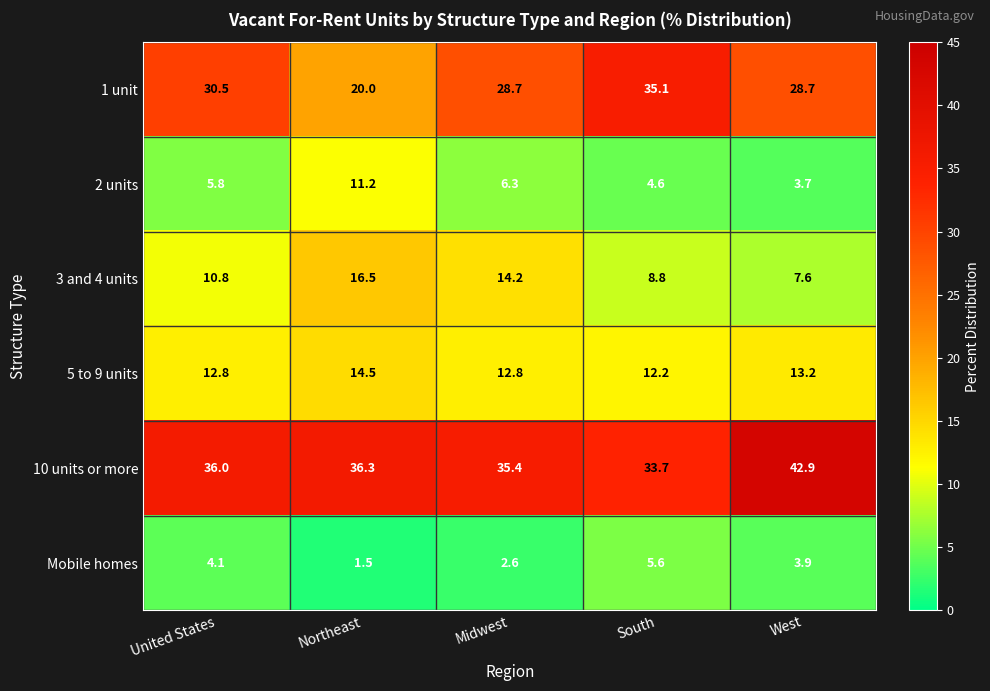

True or false: 1 unit has a value of 28.7 at Midwest.

True